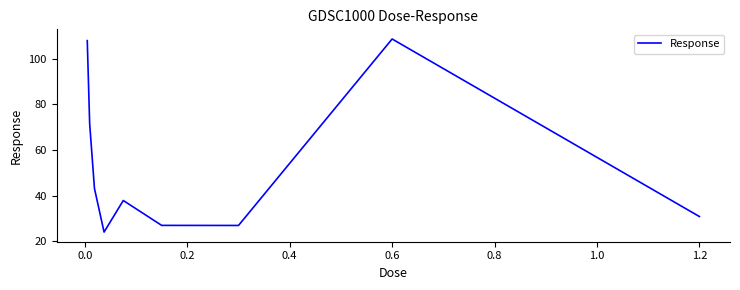

What is the minimum value shown in the chart?

24.1